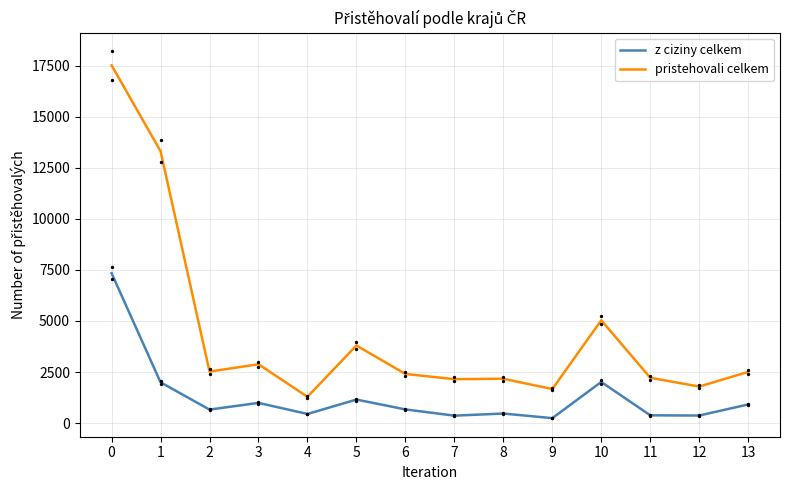

Which series reaches the maximum Y coordinate?

pristehovali celkem